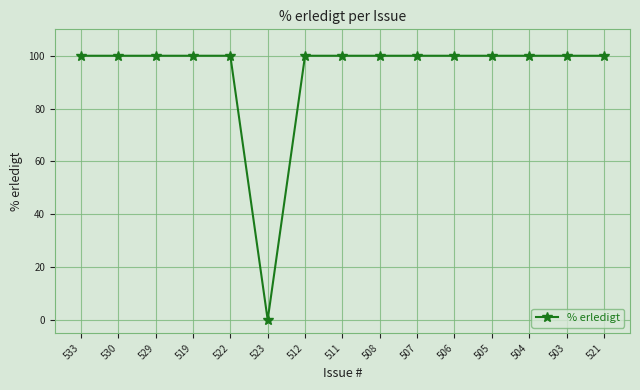

The value at 508 is 150. True or false?

False